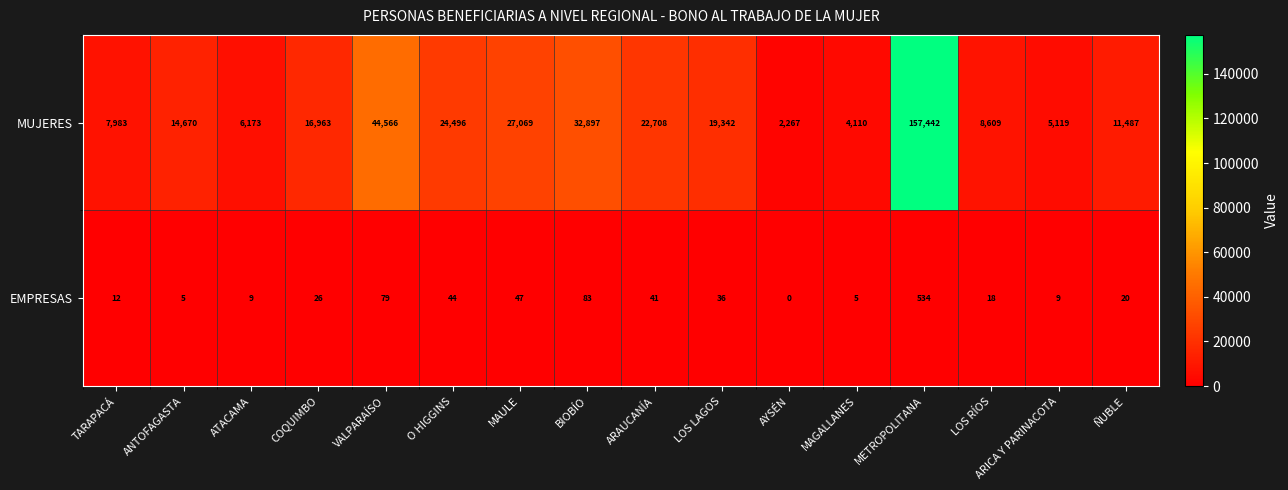

Which series has the largest total across all categories?

MUJERES